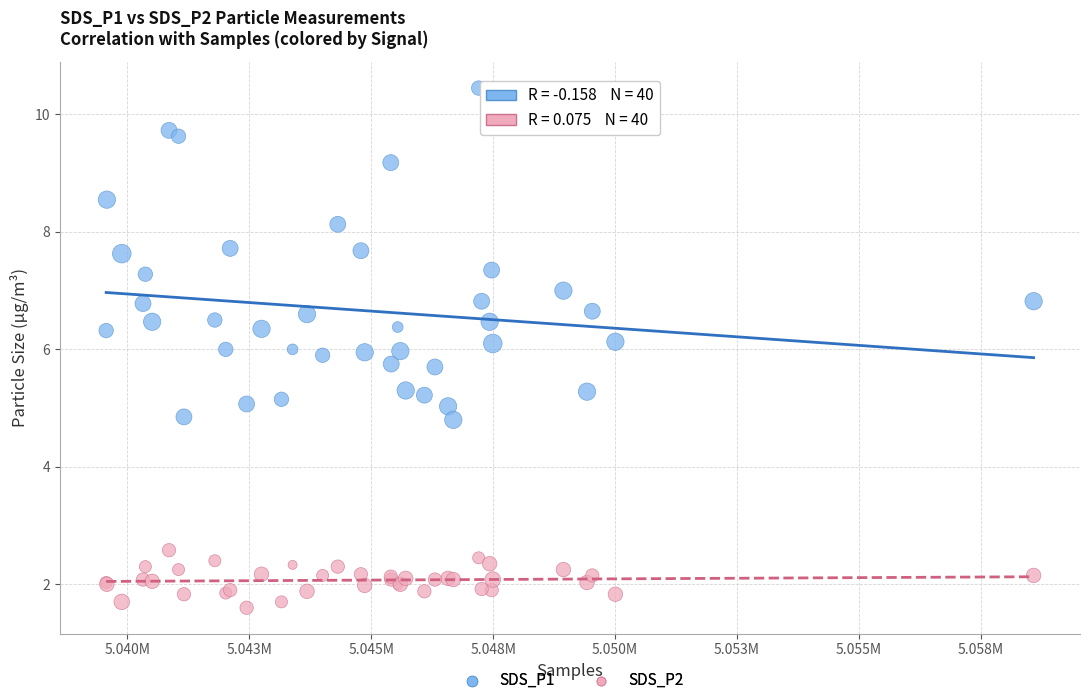

Which series contains the highest Y value?

SDS_P1